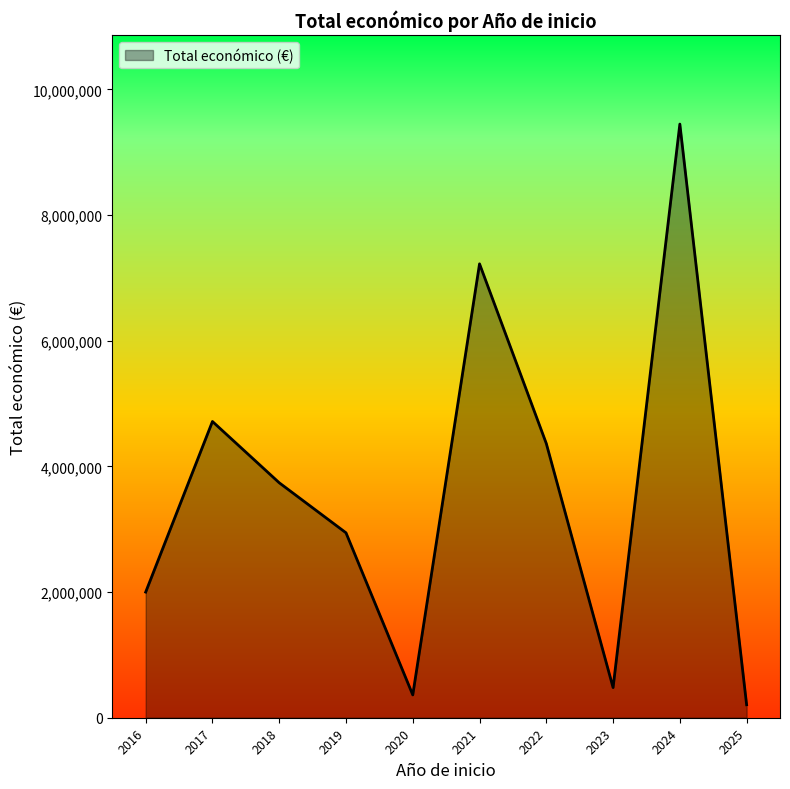

What is the change in value from 2016 to 2021?

+5224697